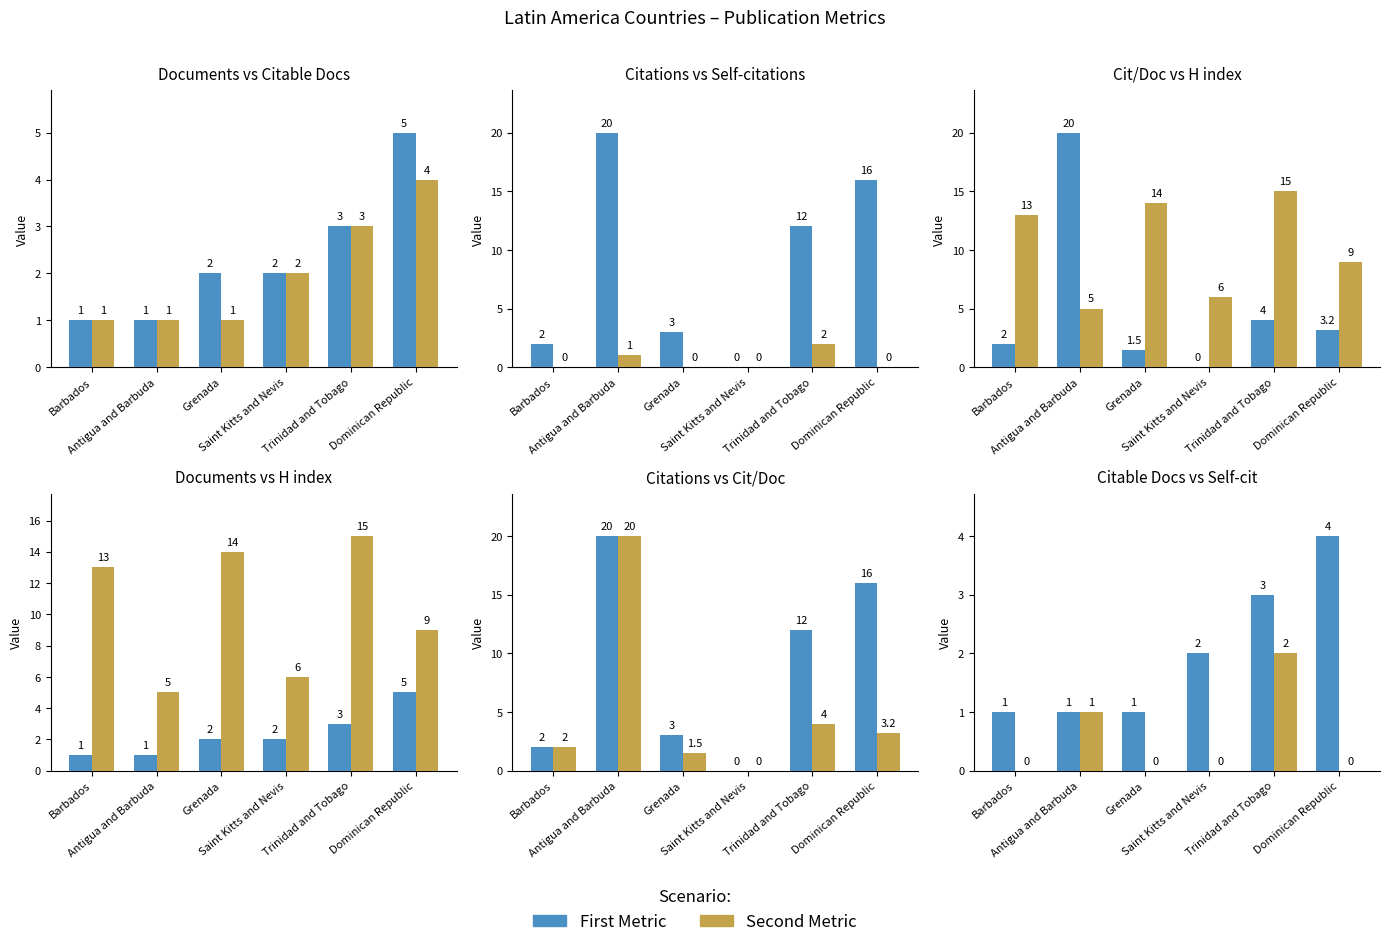

Read the Citations value at Dominican Republic.

16.0